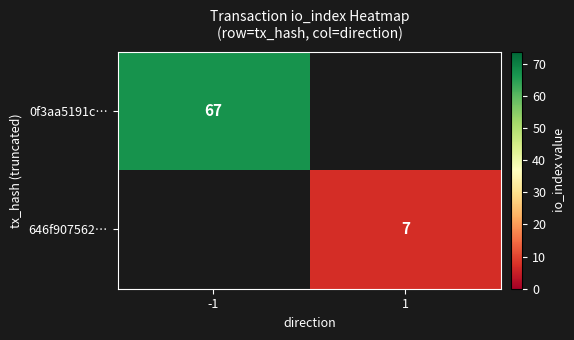

What is the greatest value displayed?

67.0